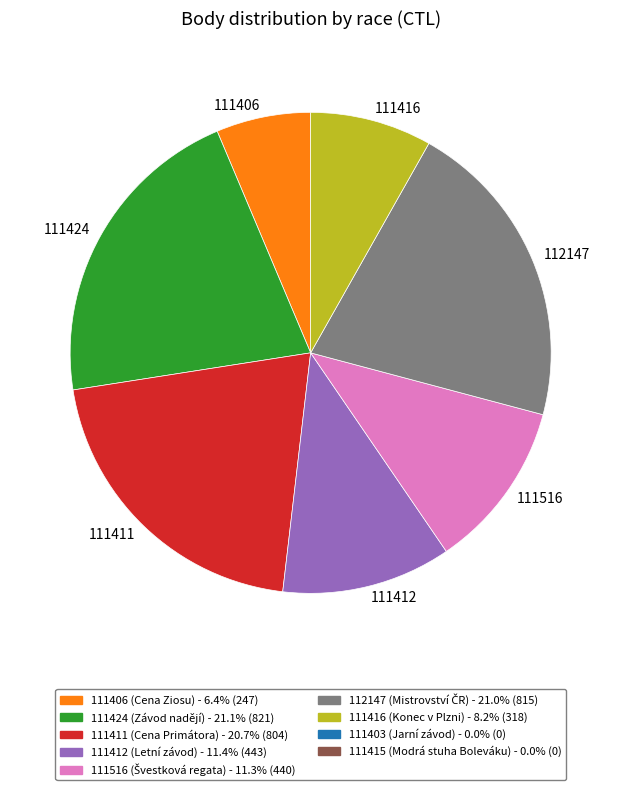

Is there any slice that represents more than half of the pie?

No